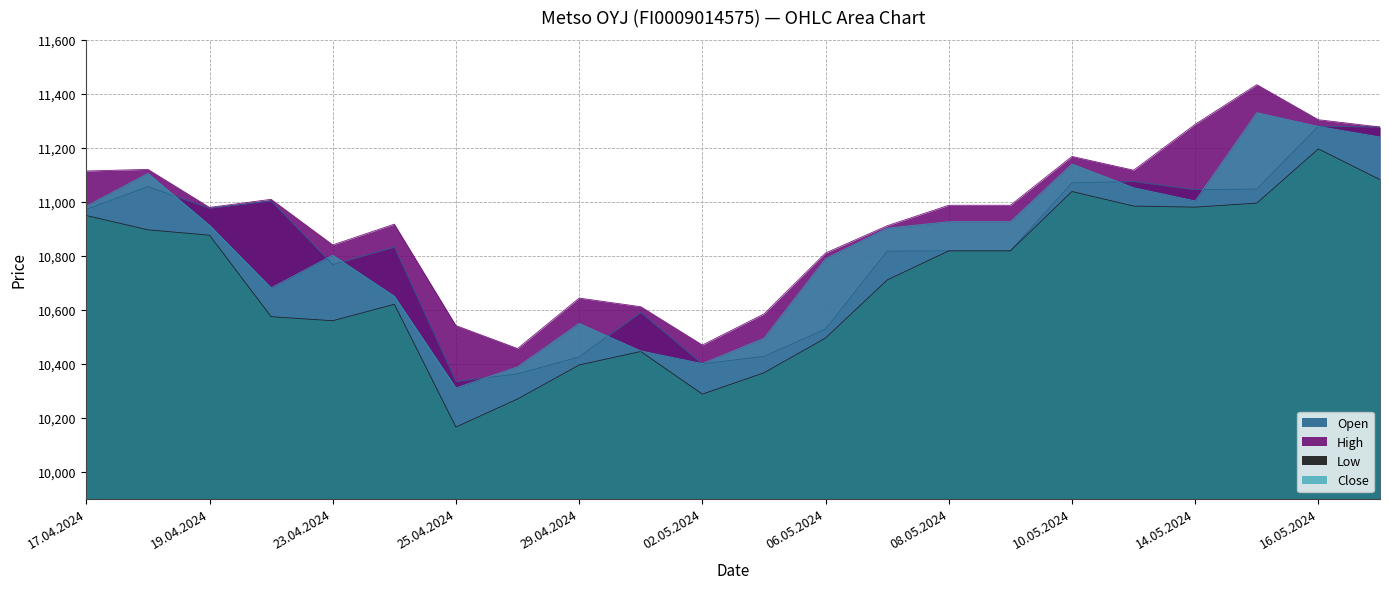

Is it true that Low equals 6312 at 25.04.2024?

False